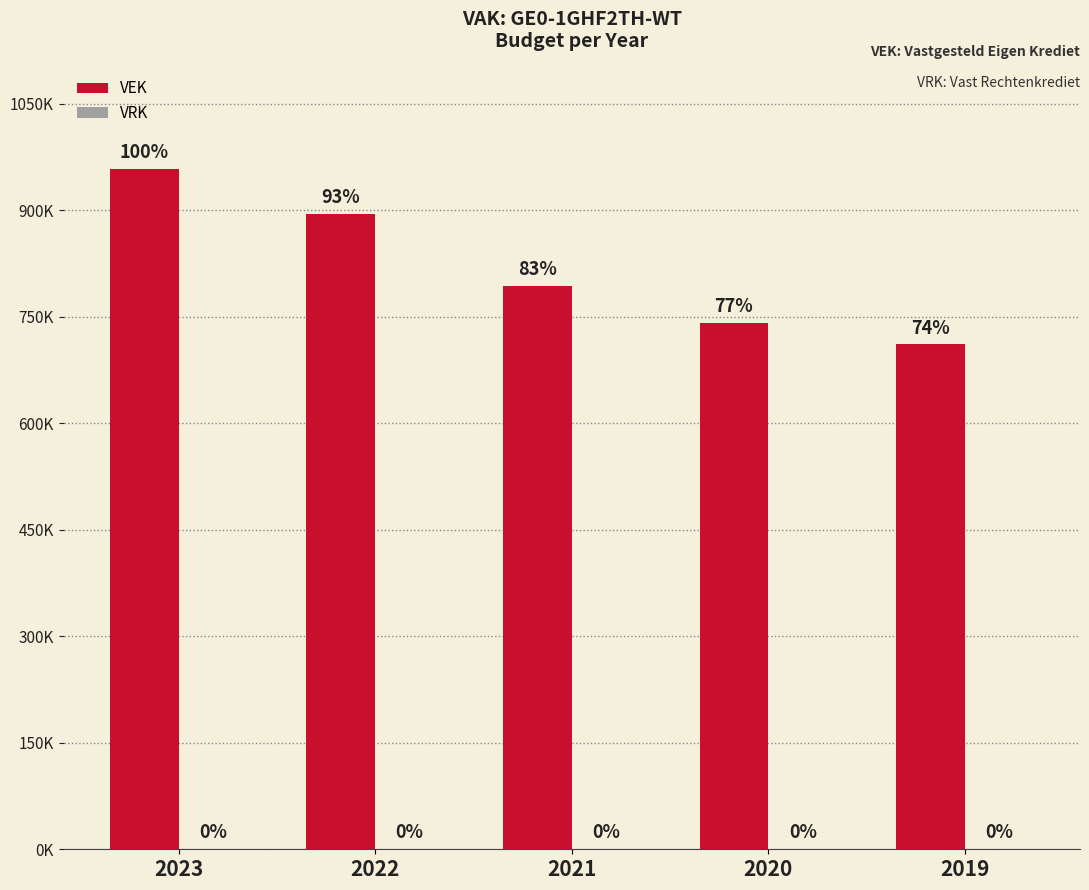

Reading right to left, transcribe all the data shown in this chart.

VEK: 2019=710844	2020=741728	2021=793561	2022=894854	2023=958513
VRK: 2019=0	2020=0	2021=0	2022=0	2023=0